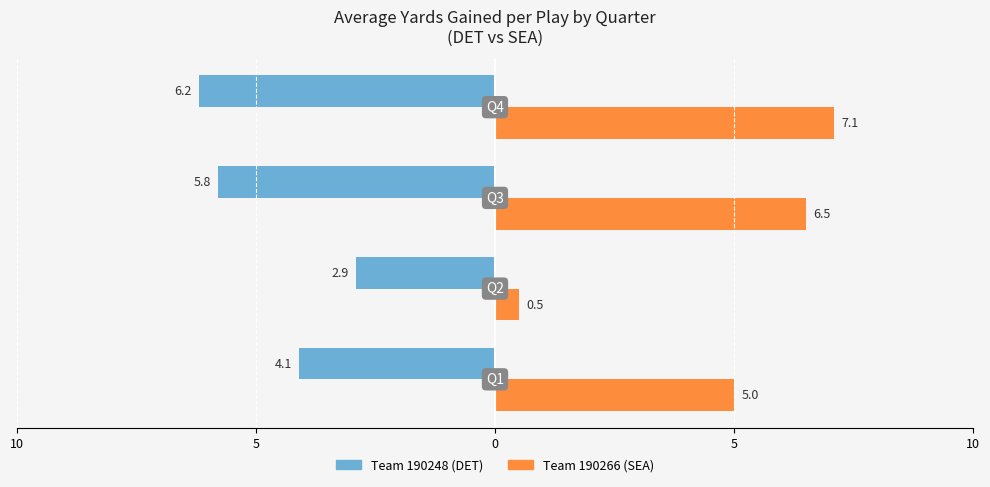

Count the Team 190248 (DET) values in the range -5 to -2.

2